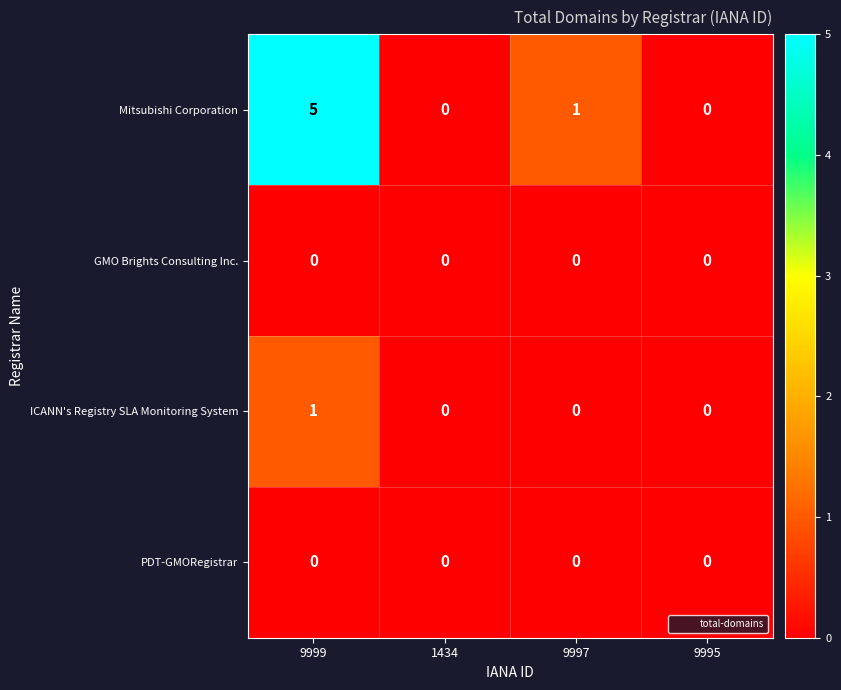

Reading left to right, transcribe all the data shown in this chart.

Mitsubishi Corporation: 9999=5	1434=0	9997=1	9995=0
GMO Brights Consulting Inc.: 9999=0	1434=0	9997=0	9995=0
ICANN's Registry SLA Monitoring System: 9999=1	1434=0	9997=0	9995=0
PDT-GMORegistrar: 9999=0	1434=0	9997=0	9995=0